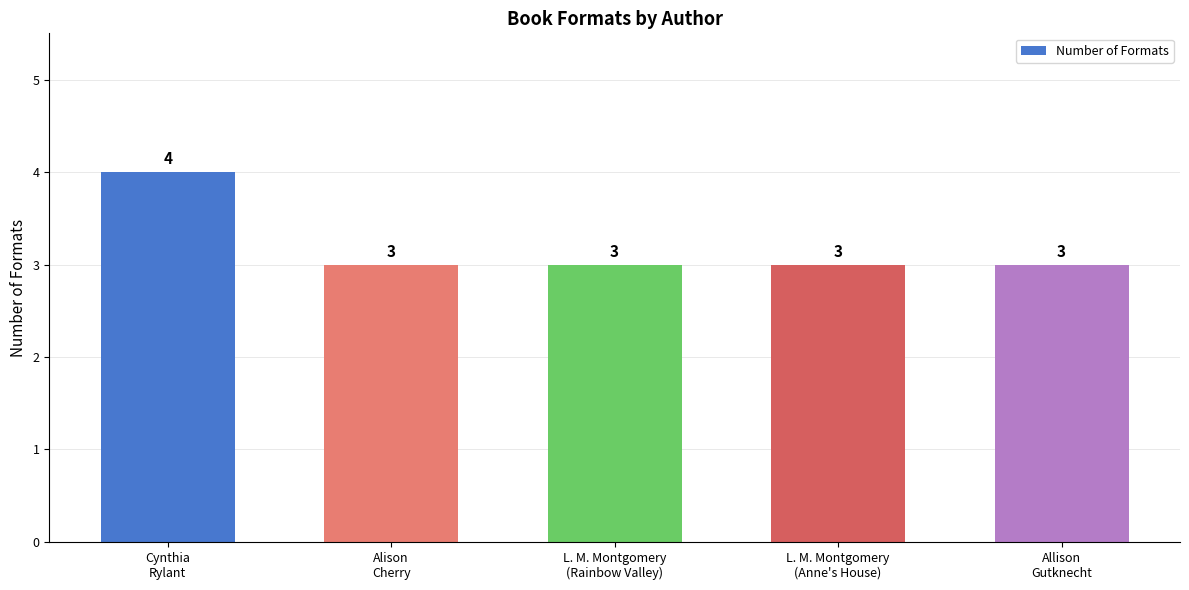

Reading left to right, transcribe all the data shown in this chart.

Cynthia
Rylant=4	Alison
Cherry=3	L. M. Montgomery
(Rainbow Valley)=3	L. M. Montgomery
(Anne's House)=3	Allison
Gutknecht=3